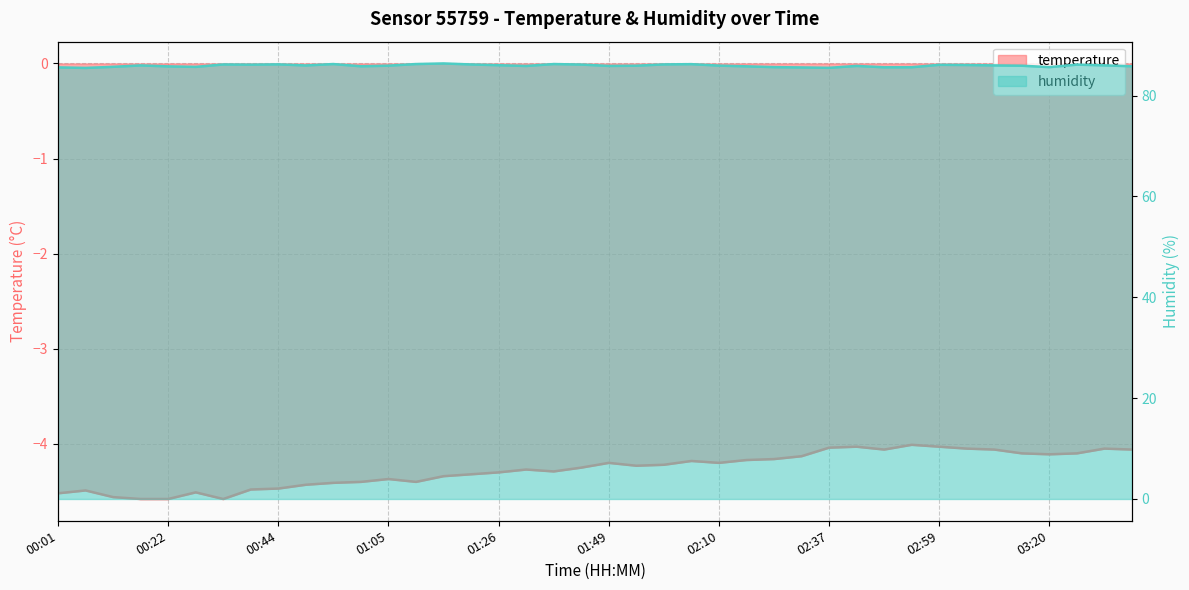

The temperature series shows -6.1 at 00:06. True or false?

False